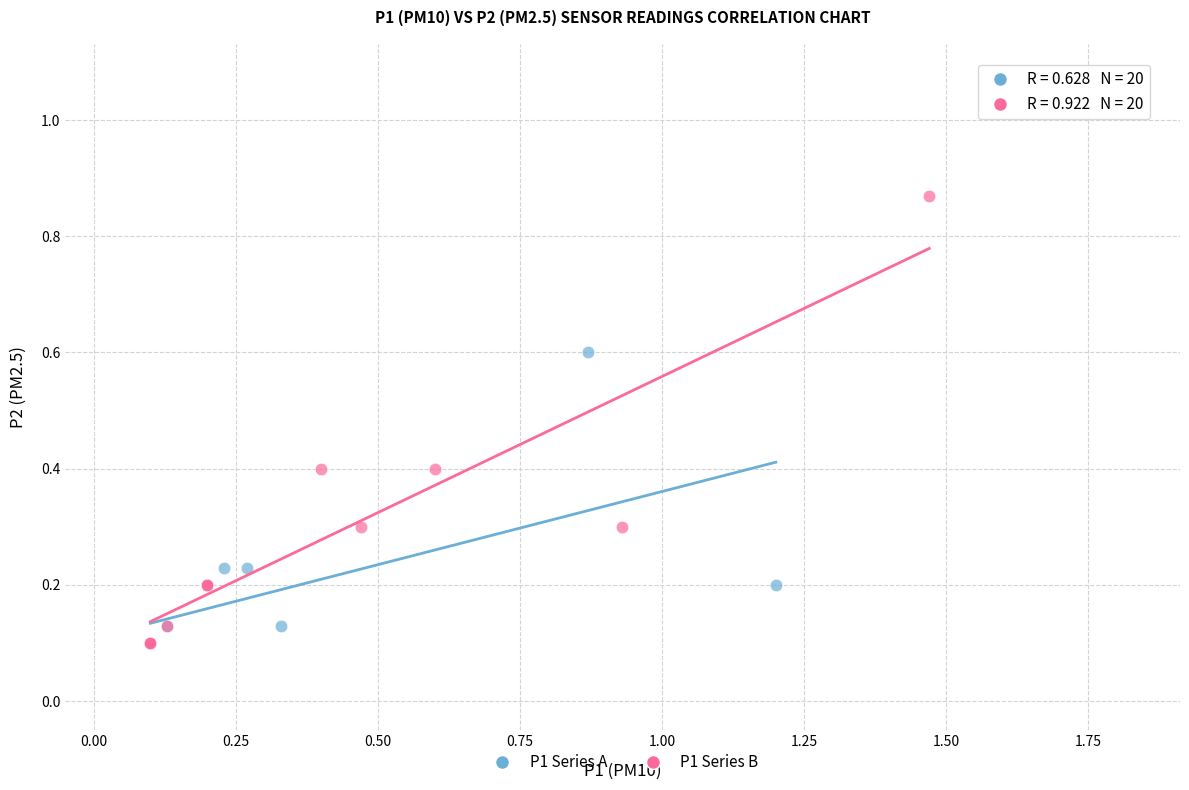

Which series has the widest spread of Y values?

P1 Series B